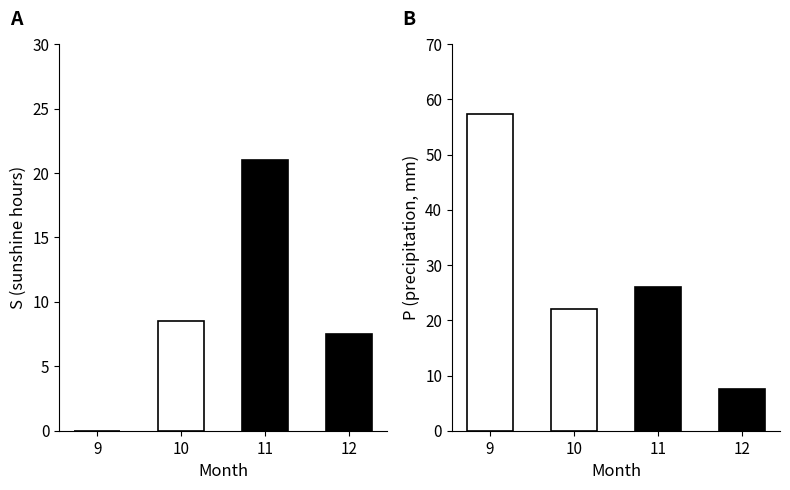

What is the difference between the P values at 12 and 10?

14.6